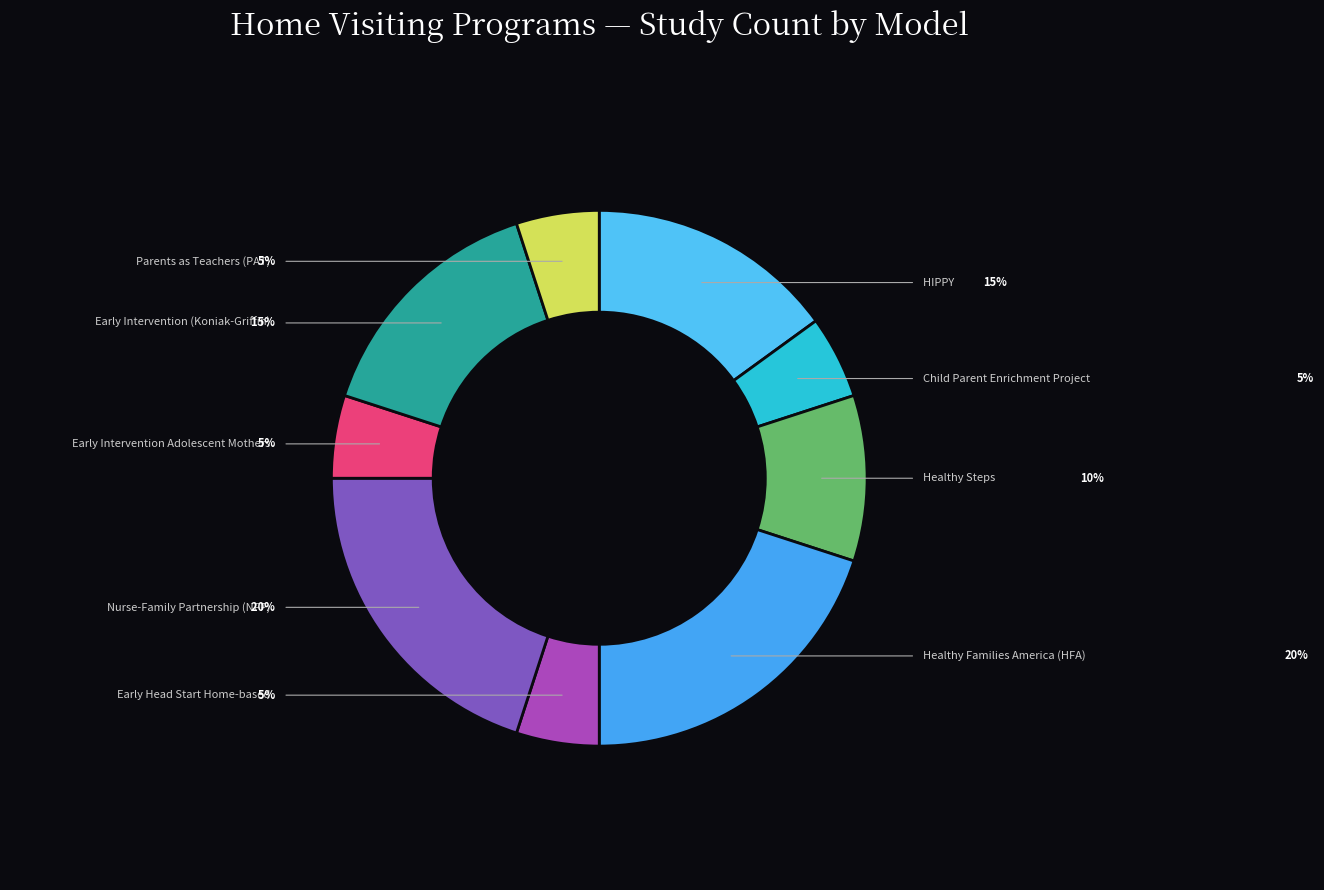

How many segments does this pie chart have?

9